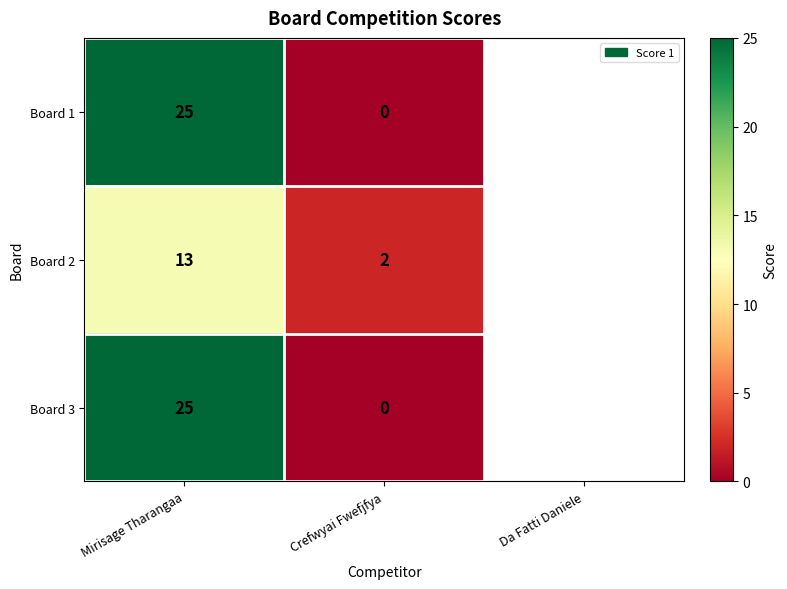

What is the sum of the Board 1 values at Mirisage Tharangaa and Crefwyai Fwefjfya?

25